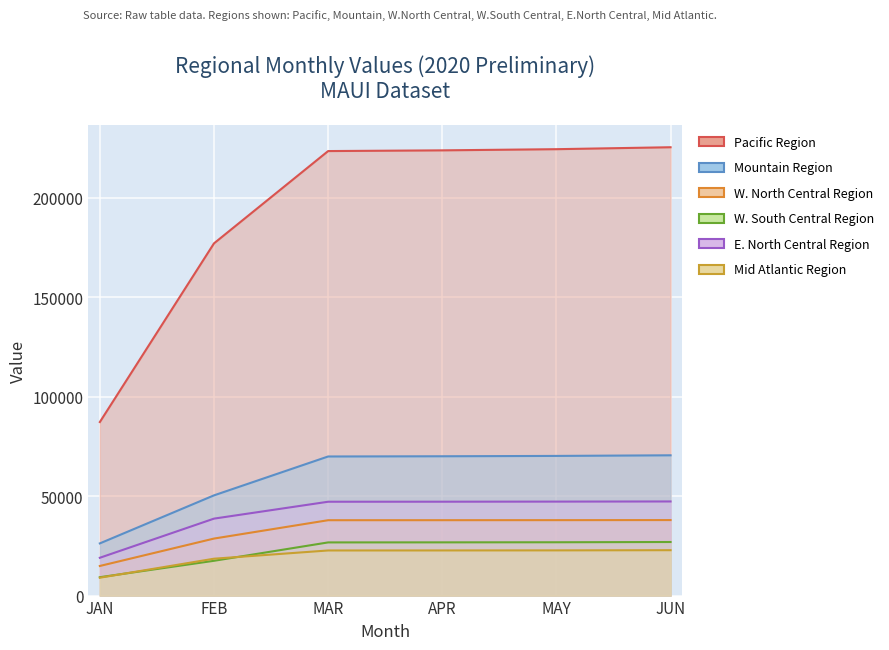

The value of W. South Central Region at MAY is 26821.7. True or false?

True